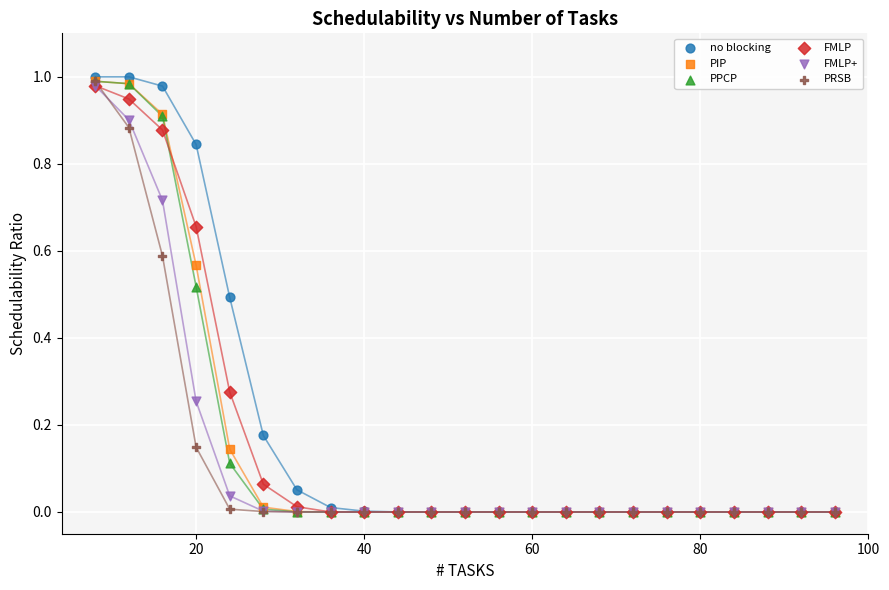

Which series contains the highest Y value?

no blocking